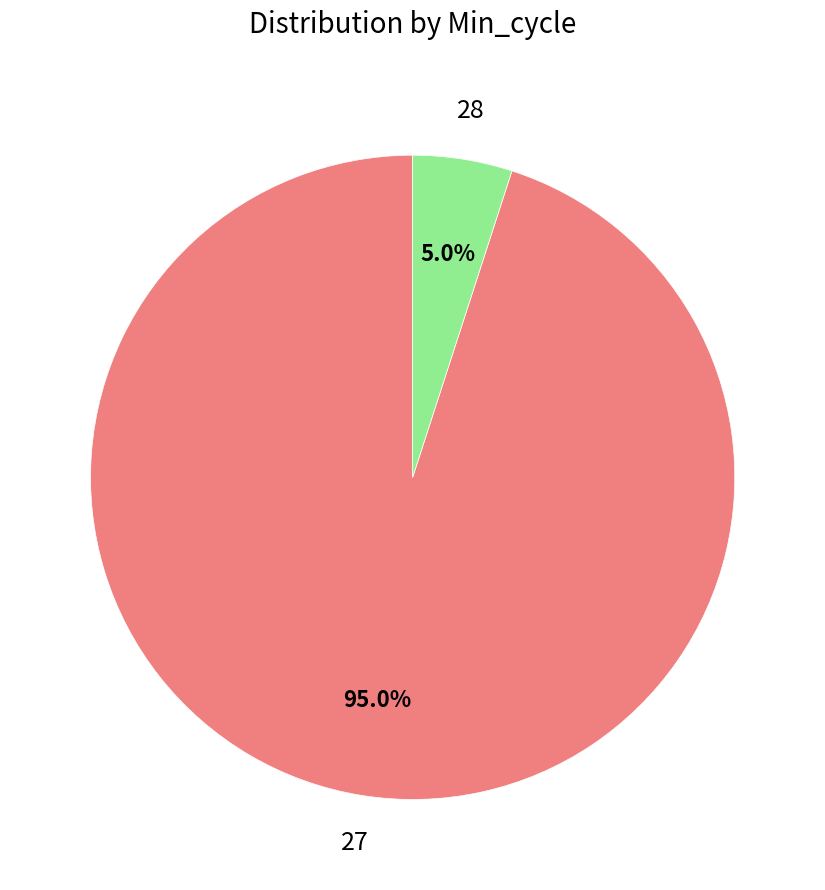

Is there any slice that represents more than half of the pie?

Yes